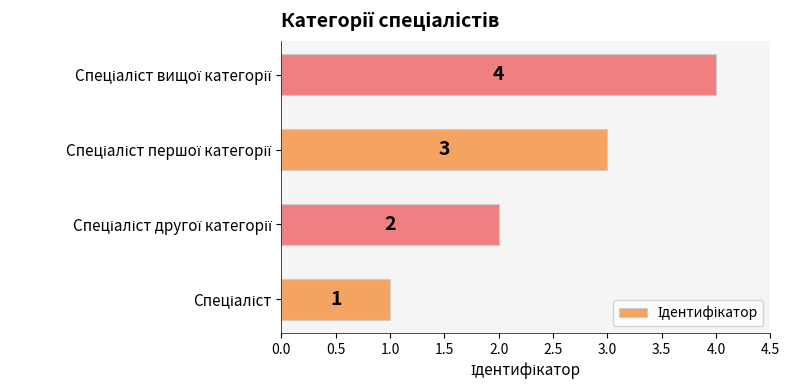

Count the values in the range 2 to 4.

3